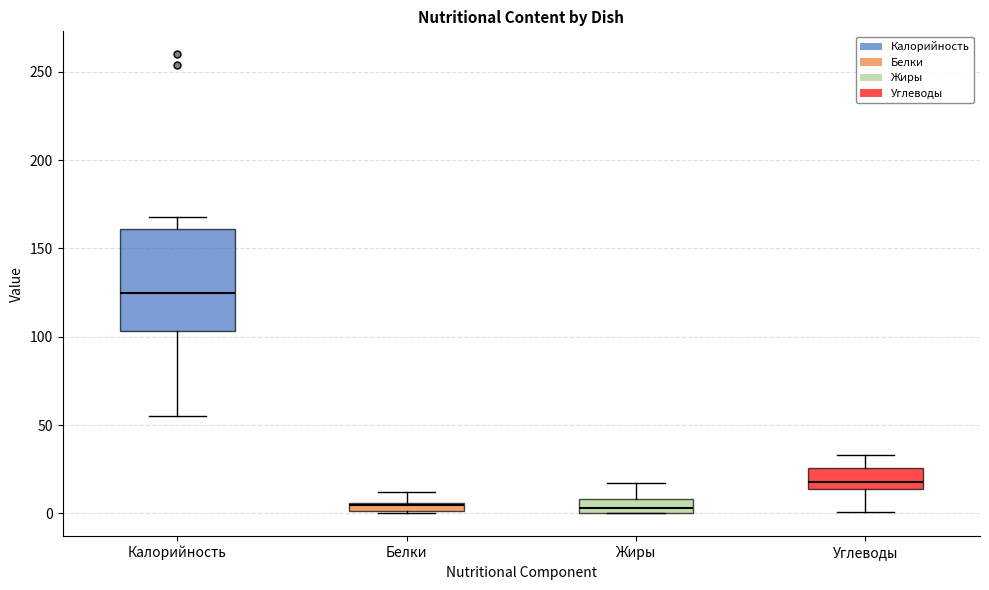

Where does the upper whisker of the box for Белки end on the y-axis? The values are not printed on the chart, so give them approximately, as read against the axis.

10